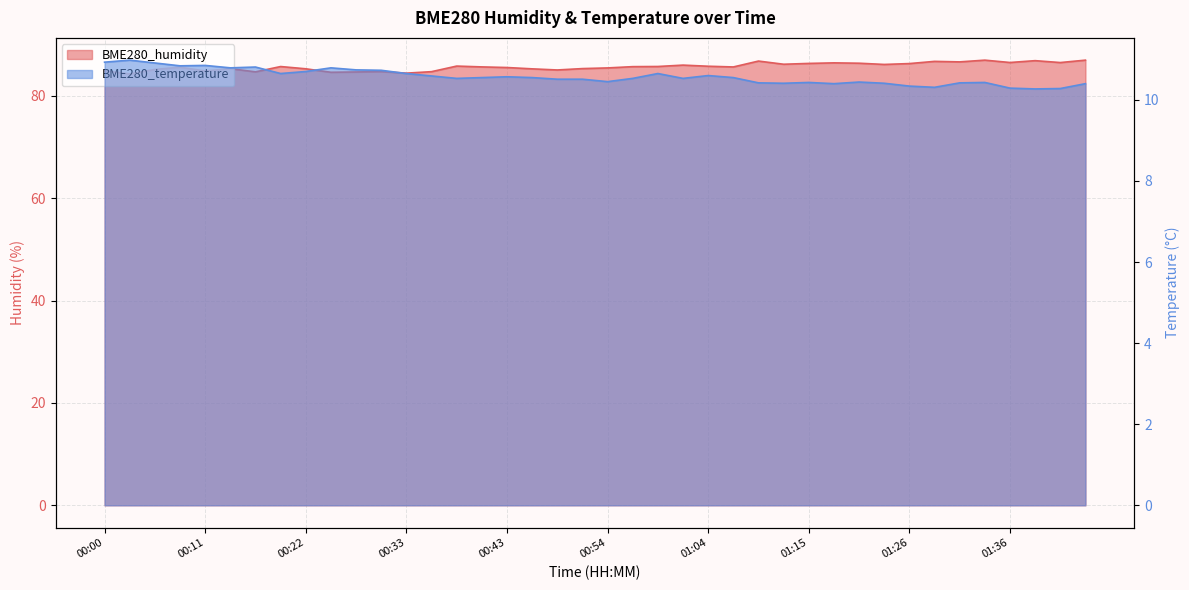

What is the average value of the BME280_temperature series?

10.6